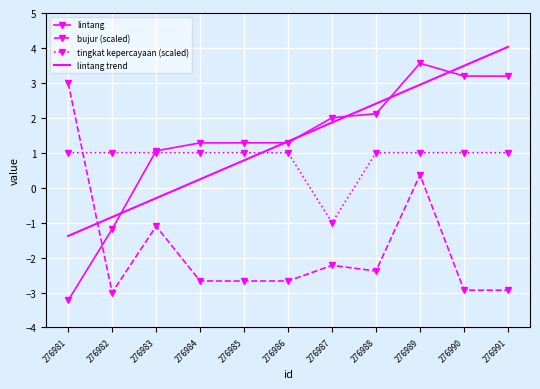

Is the value of tingkat kepercayaan (scaled) at 276981 greater than the value of lintang trend at 276990?

No